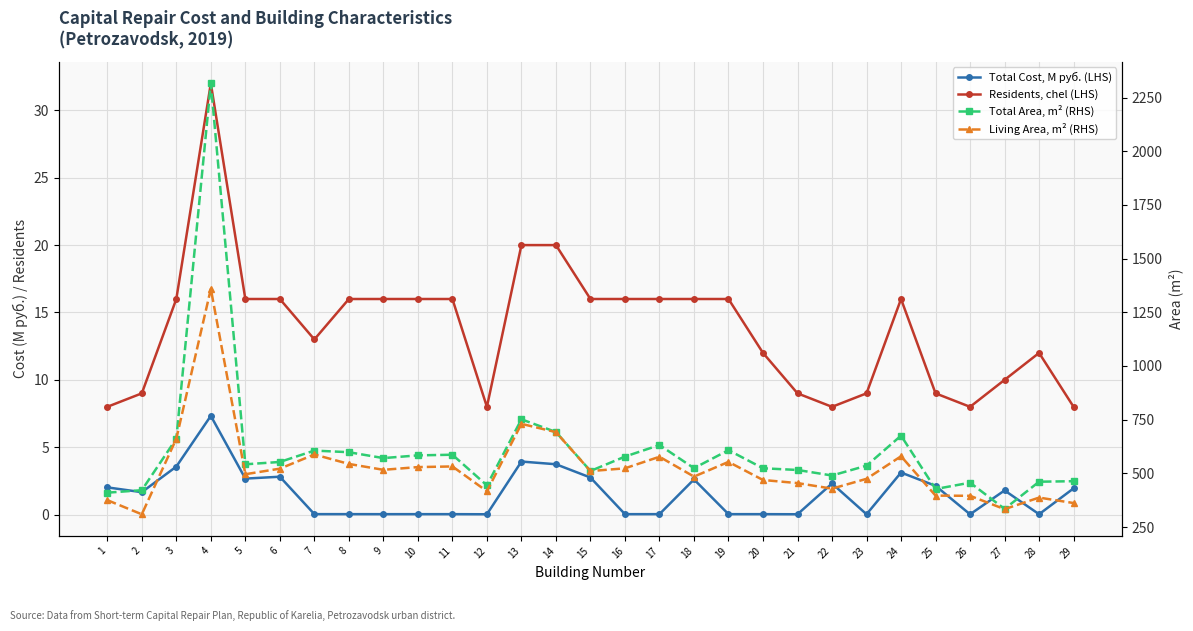

Reading left to right, list all the values displayed in this chart.

Total Cost, M руб. (LHS): 2.0	1.7	3.6	7.3	2.7	2.8	0.0	0.0	0.0	0.0	0.0	0.0	3.9	3.7	2.8	0.0	0.0	2.6	0.0	0.0	0.0	2.3	0.0	3.1	2.1	0.0	1.8	0.0	2.0
Residents, chel (LHS): 8.0	9.0	16.0	32.0	16.0	16.0	13.0	16.0	16.0	16.0	16.0	8.0	20.0	20.0	16.0	16.0	16.0	16.0	16.0	12.0	9.0	8.0	9.0	16.0	9.0	8.0	10.0	12.0	8.0
Total Area, m² (RHS): 410.0	421.5	661.5	2316.0	542.1	553.0	606.0	598.4	571.0	583.7	586.7	443.9	751.6	692.5	511.0	578.0	631.8	524.0	607.9	523.6	515.7	489.9	535.7	675.5	426.9	456.6	334.4	461.0	463.4
Living Area, m² (RHS): 375.2	309.3	661.1	1359.0	495.9	521.8	587.8	543.8	516.4	529.1	532.1	416.6	730.5	691.8	510.5	523.4	577.2	484.8	553.3	469.0	454.6	428.7	474.5	579.5	396.3	395.4	333.2	387.1	361.7